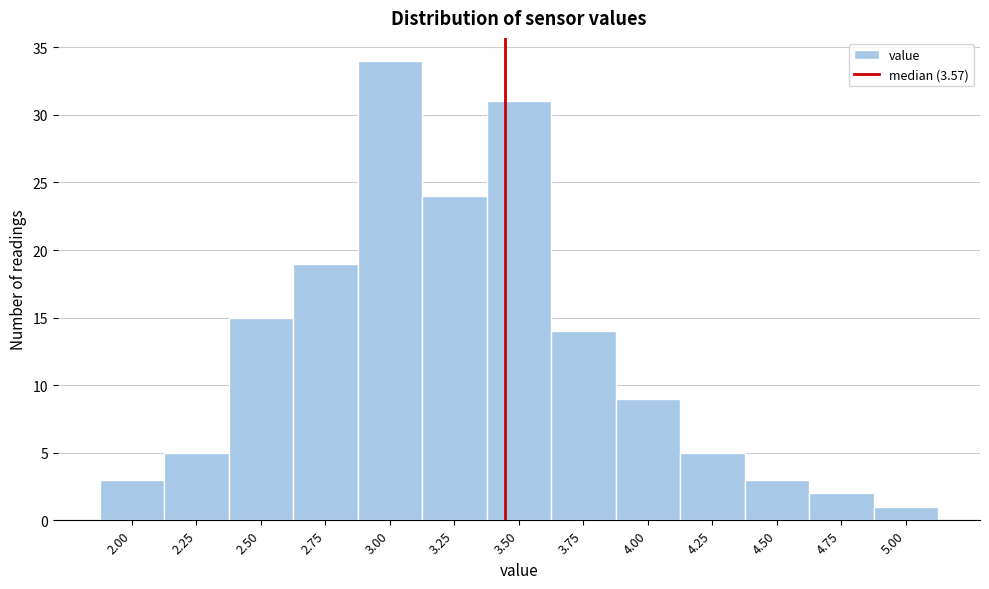

Reading left to right, list all the values displayed in this chart.

3	5	15	19	34	24	31	14	9	5	3	2	1